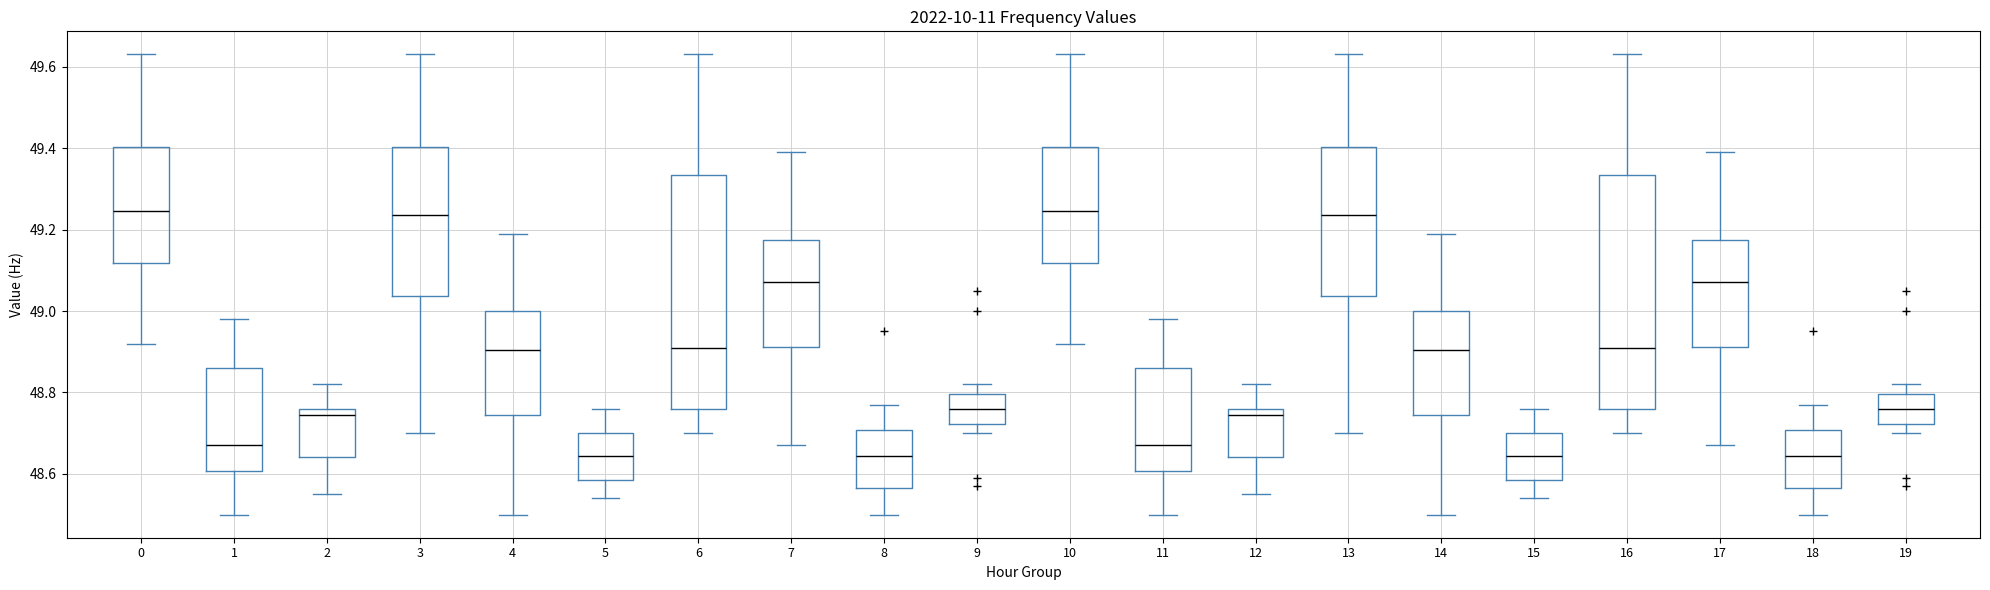

Reading left to right, read every box against the y-axis: the position of its median line, the range the box covers, and the ends of its whiskers. The values are not printed on the chart, so give them approximately, as read against the axis.

0: median 49.24, box 49.12 to 49.40, whiskers 48.92 to 49.64
1: median 48.68, box 48.60 to 48.86, whiskers 48.50 to 48.98
2: median 48.74, box 48.64 to 48.76, whiskers 48.56 to 48.82
3: median 49.24, box 49.04 to 49.40, whiskers 48.70 to 49.64
4: median 48.90, box 48.74 to 49.00, whiskers 48.50 to 49.20
5: median 48.64, box 48.58 to 48.70, whiskers 48.54 to 48.76
6: median 48.92, box 48.76 to 49.34, whiskers 48.70 to 49.64
7: median 49.08, box 48.92 to 49.18, whiskers 48.68 to 49.40
8: median 48.64, box 48.56 to 48.70, whiskers 48.50 to 48.78
9: median 48.76, box 48.72 to 48.80, whiskers 48.70 to 48.82
10: median 49.24, box 49.12 to 49.40, whiskers 48.92 to 49.64
11: median 48.68, box 48.60 to 48.86, whiskers 48.50 to 48.98
12: median 48.74, box 48.64 to 48.76, whiskers 48.56 to 48.82
13: median 49.24, box 49.04 to 49.40, whiskers 48.70 to 49.64
14: median 48.90, box 48.74 to 49.00, whiskers 48.50 to 49.20
15: median 48.64, box 48.58 to 48.70, whiskers 48.54 to 48.76
16: median 48.92, box 48.76 to 49.34, whiskers 48.70 to 49.64
17: median 49.08, box 48.92 to 49.18, whiskers 48.68 to 49.40
18: median 48.64, box 48.56 to 48.70, whiskers 48.50 to 48.78
19: median 48.76, box 48.72 to 48.80, whiskers 48.70 to 48.82